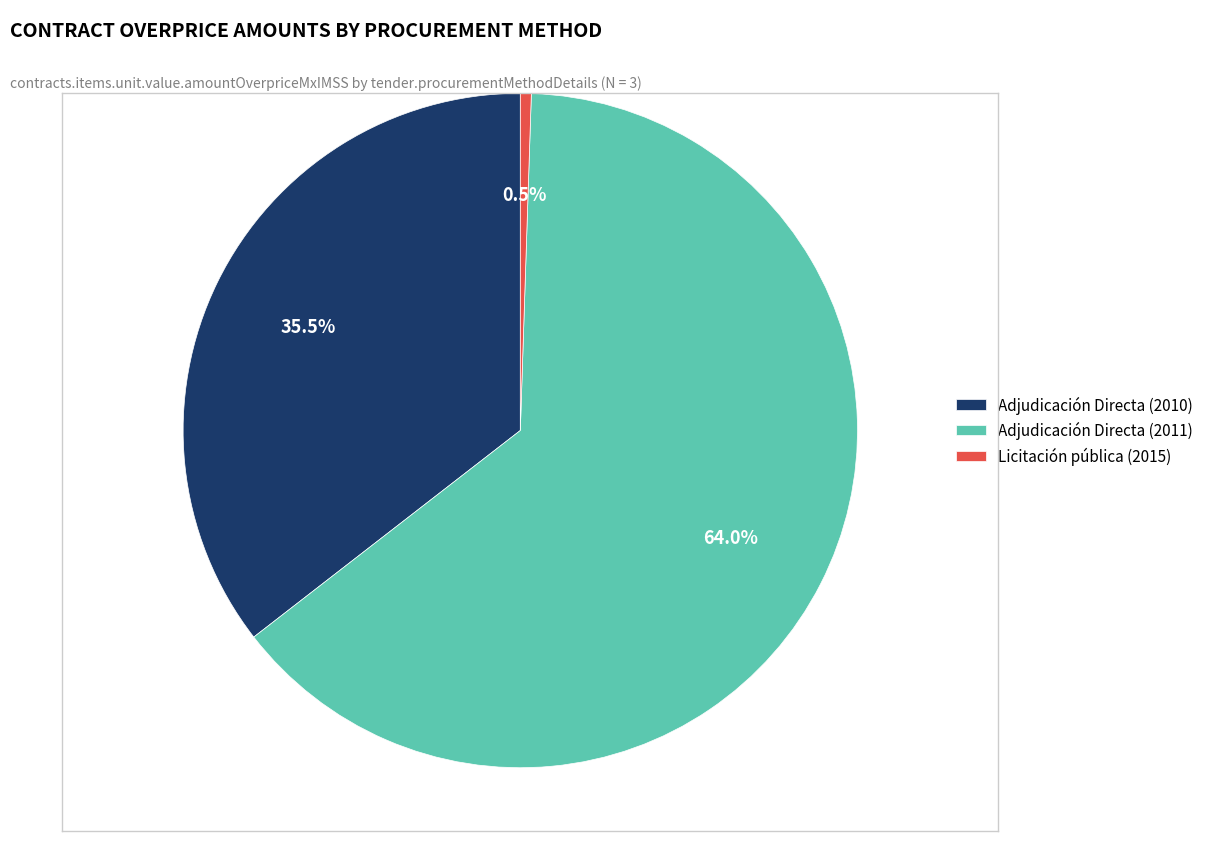

Count the number of slices in the pie.

3